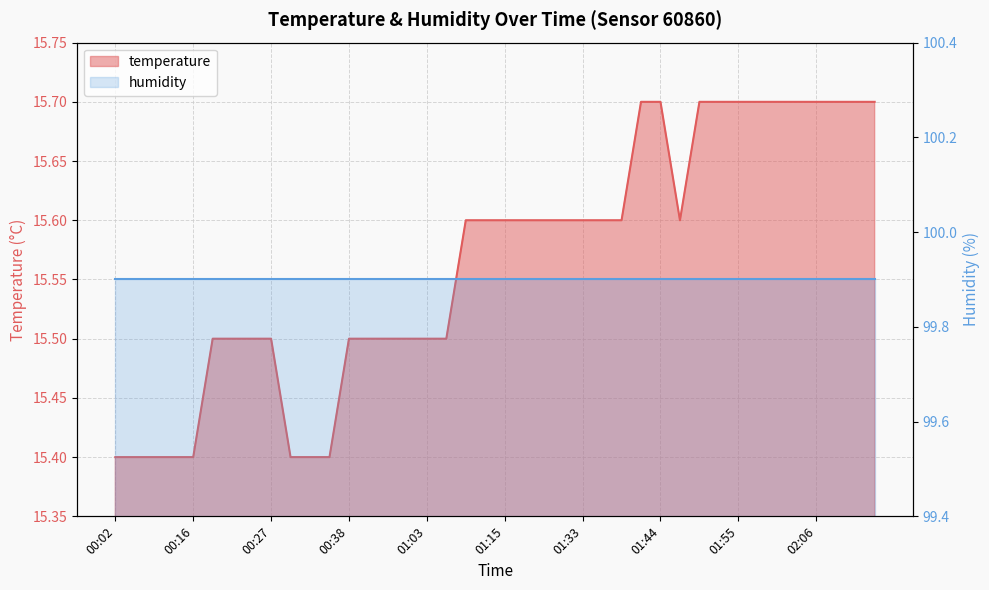

True or false: the data shows 7.0 at 02:01.

False